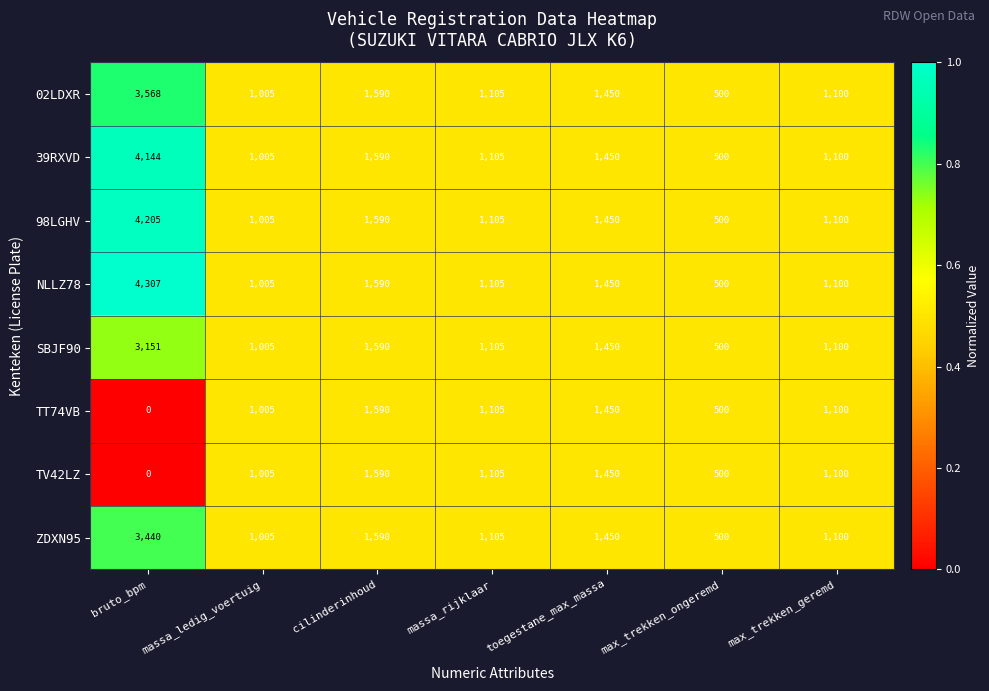

The value of ZDXN95 at max_trekken_ongeremd is 746. True or false?

False